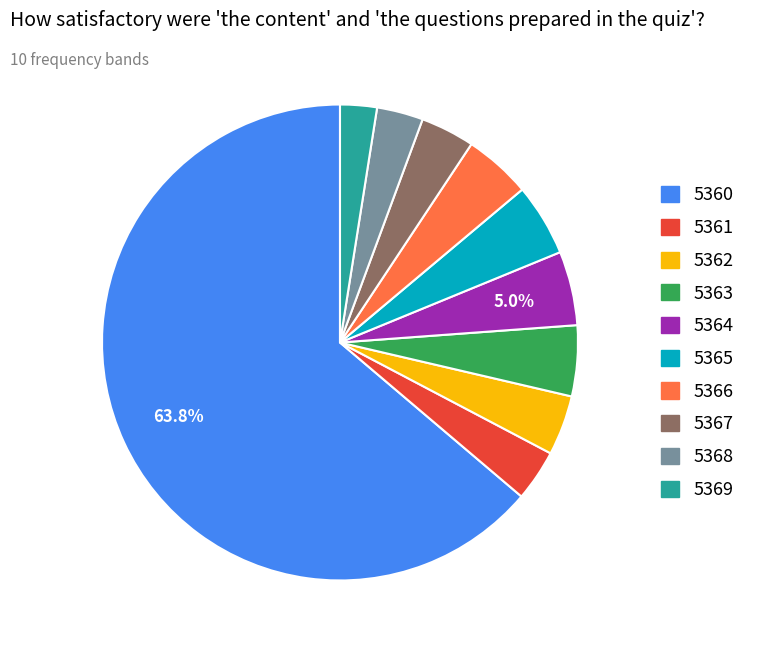

Approximately how many times larger is the value at 5363 compared to 5369?

1.9